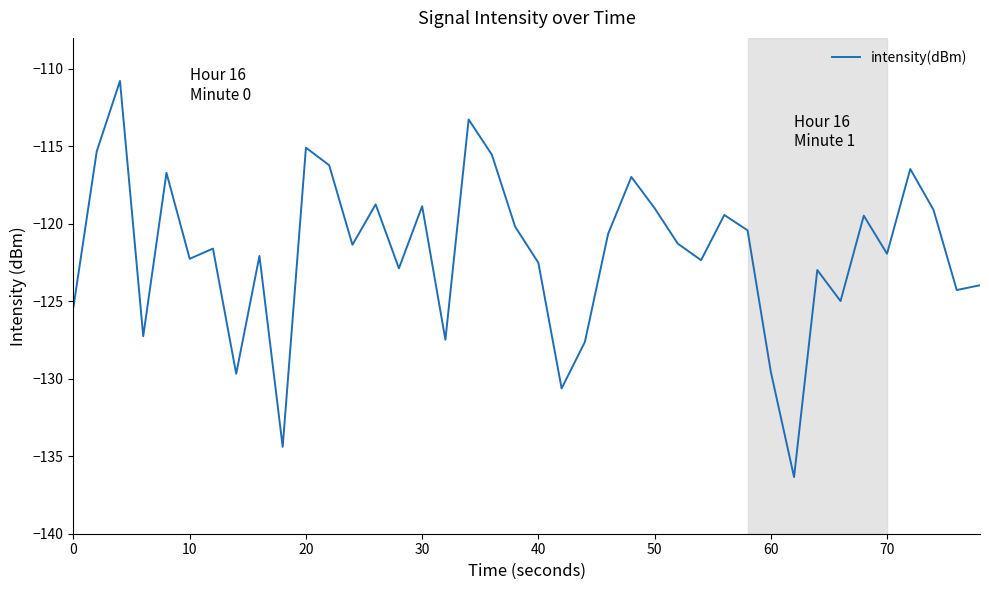

What is the difference between the second highest and minimum values?

23.1